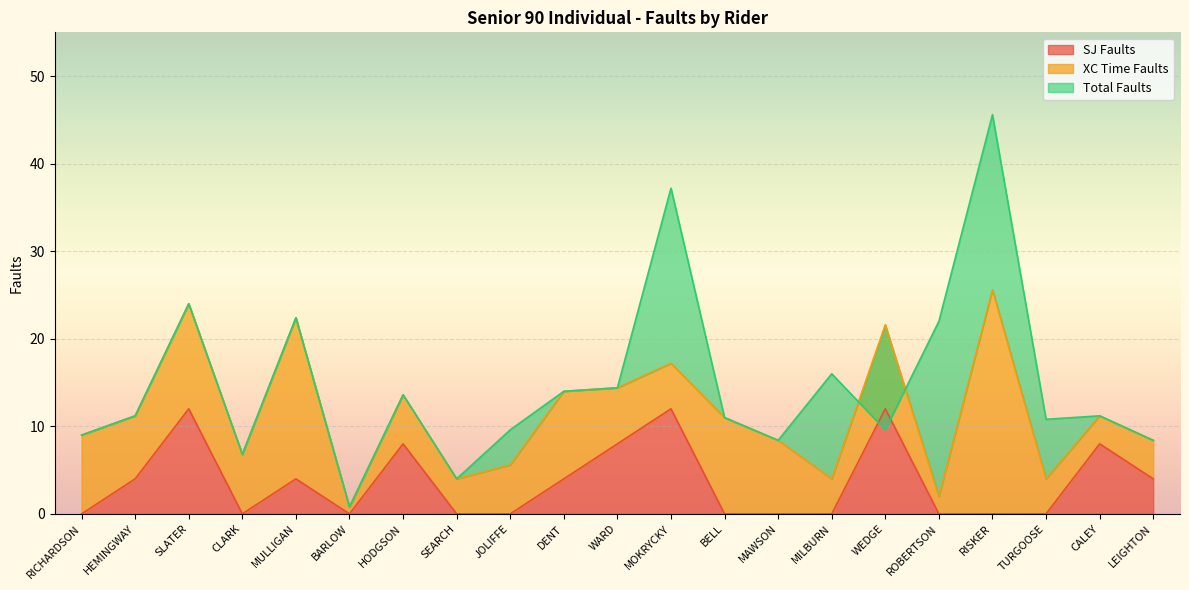

The value of SJ Faults at TURGOOSE is 0. True or false?

True